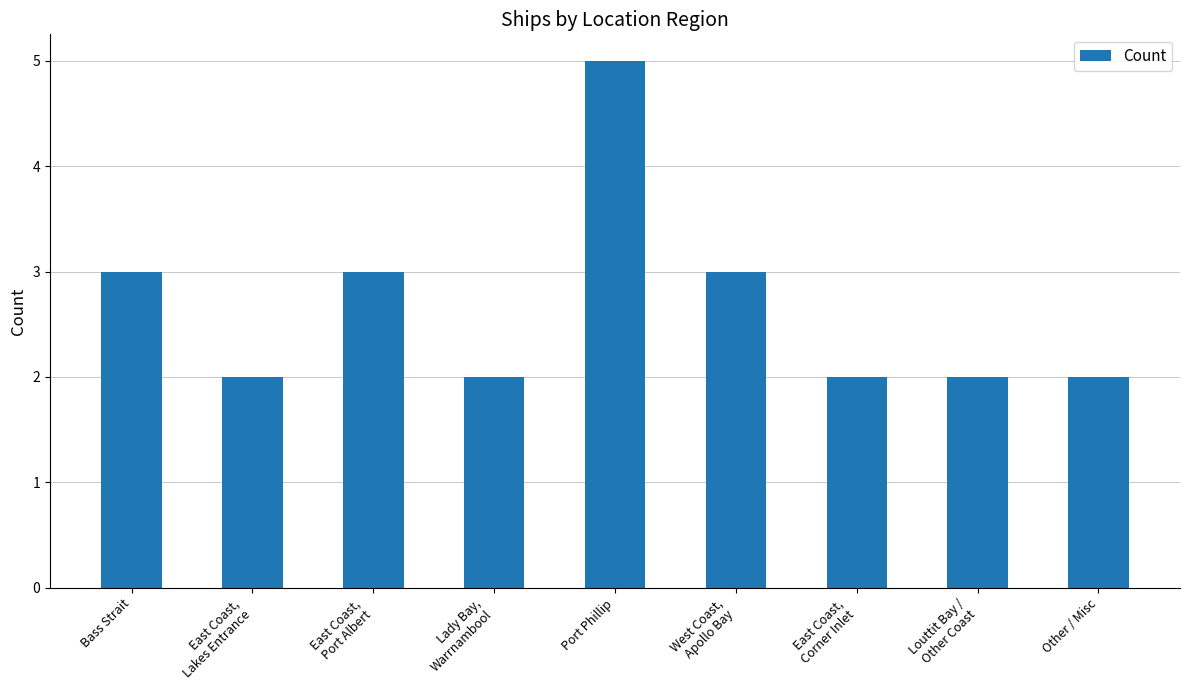

What is the smallest value displayed?

2